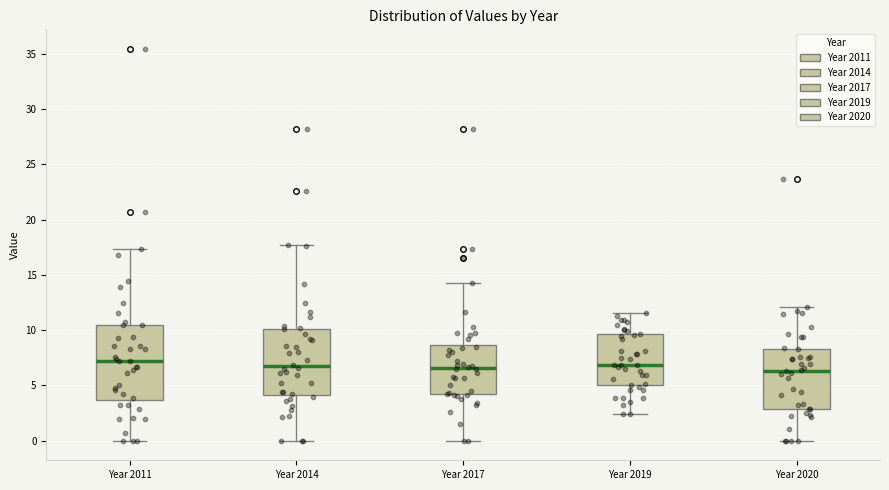

Reading left to right, read every box against the y-axis: the position of its median line, the range the box covers, and the ends of its whiskers. The values are not printed on the chart, so give them approximately, as read against the axis.

Year 2011: median 7.0, box 3.5 to 10.5, whiskers 0.0 to 17.5
Year 2014: median 6.5, box 4.0 to 10.0, whiskers 0.0 to 17.5
Year 2017: median 6.5, box 4.0 to 8.5, whiskers 0.0 to 14.5
Year 2019: median 7.0, box 5.0 to 9.5, whiskers 2.5 to 11.5
Year 2020: median 6.5, box 3.0 to 8.5, whiskers 0.0 to 12.0